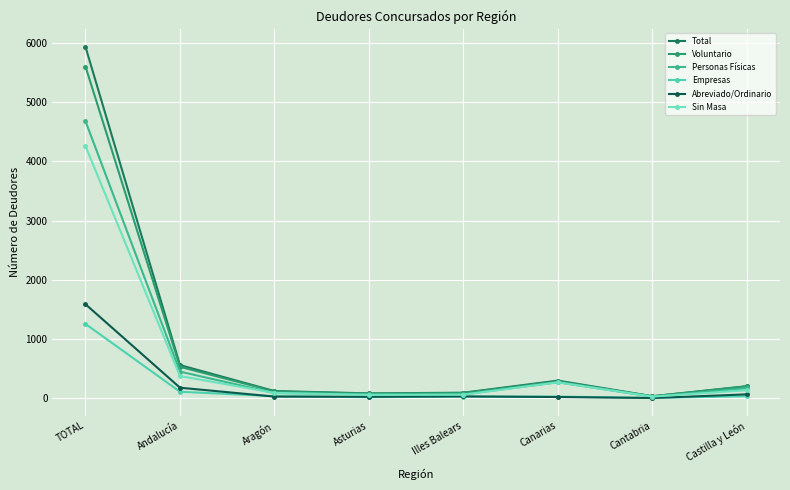

At which category does Voluntario reach its first local valley?

Asturias